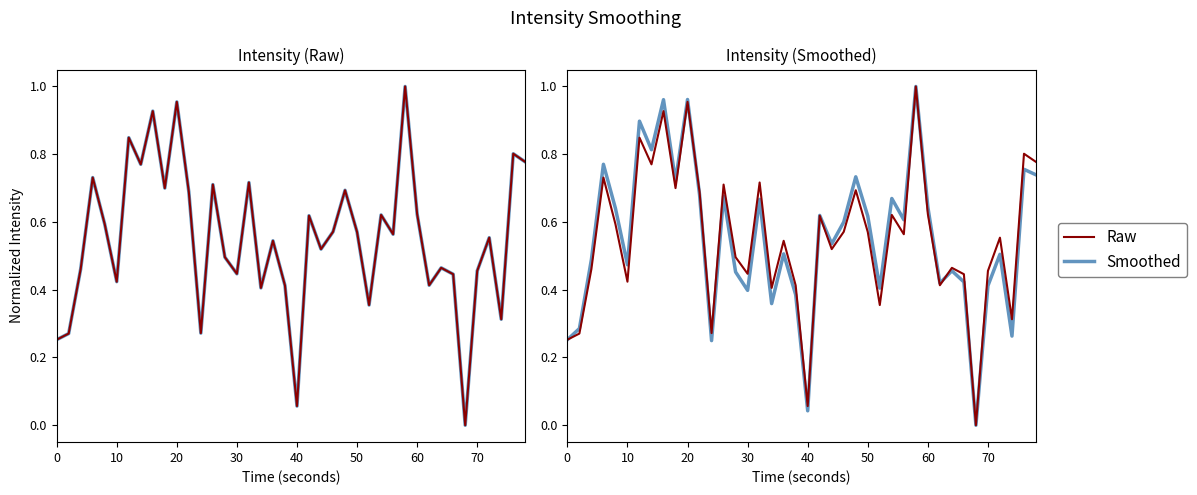

The Raw series shows 0.0 at 40. True or false?

False